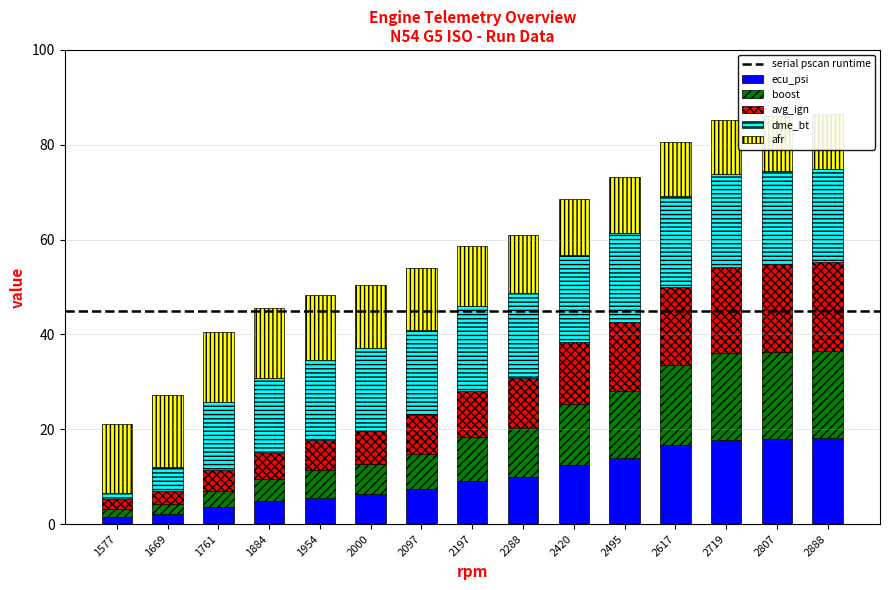

What is the sum of the afr values at 2888 and 2495?

23.4